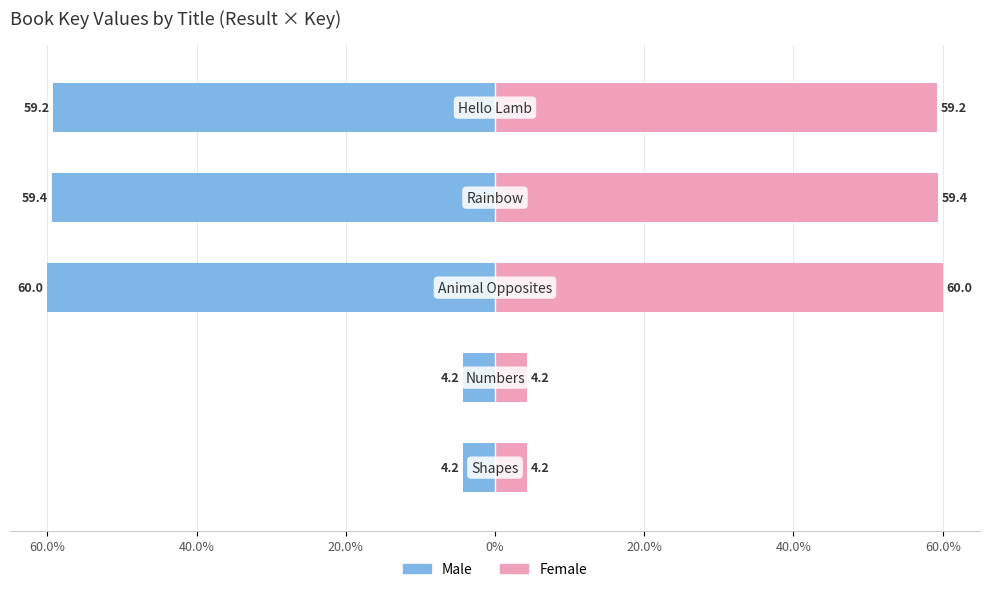

List the series in order of their overall mean, lowest first.

Male, Female